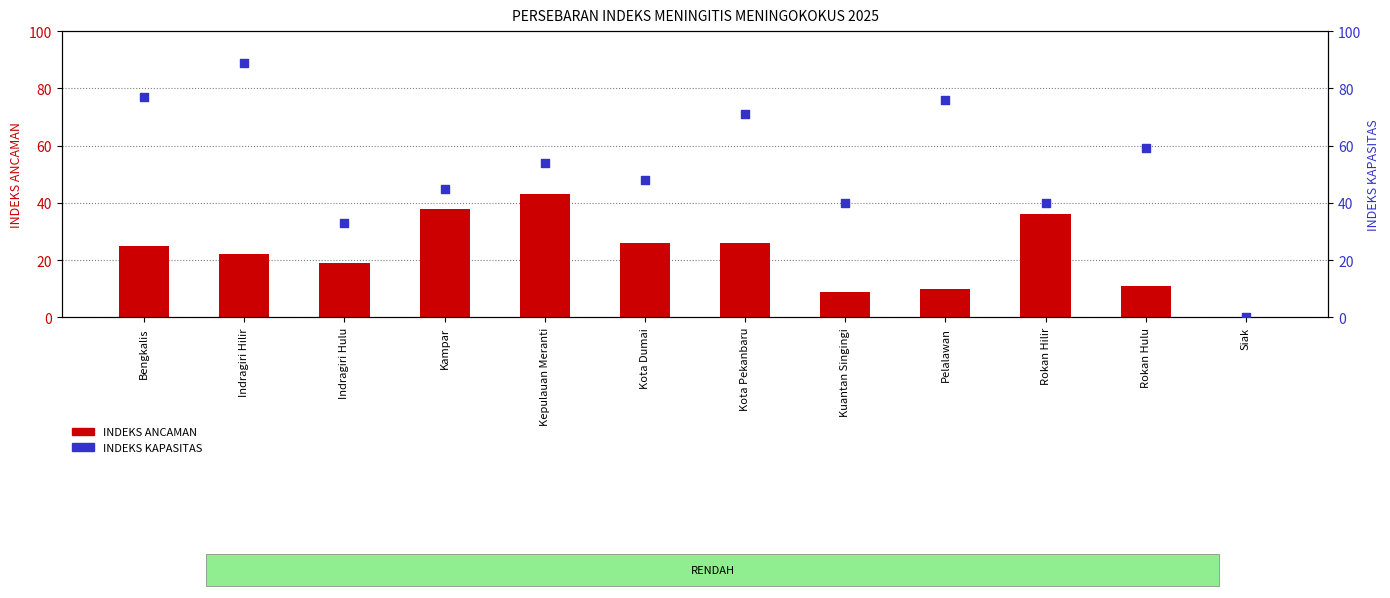

What is the total value across all series at Kampar?

83